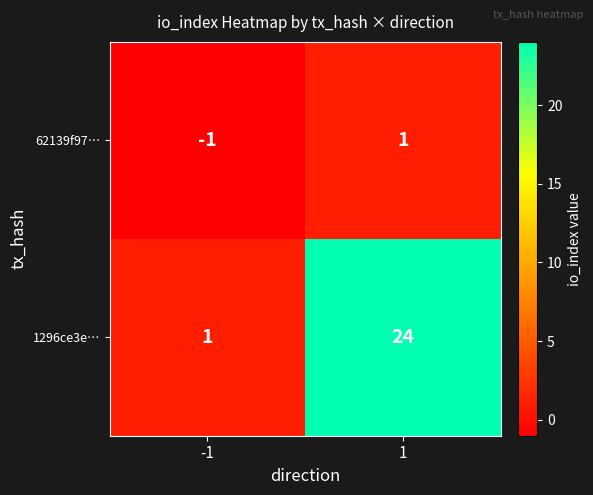

What is the difference between the highest and lowest values at 1?

23